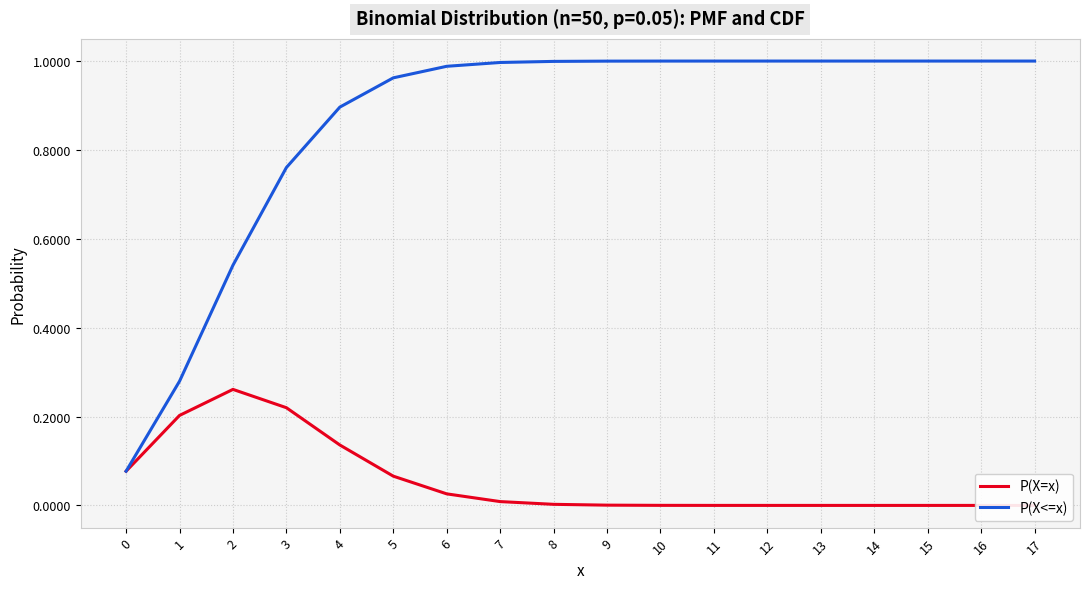

At which category does P(X=x) reach its first local peak?

2